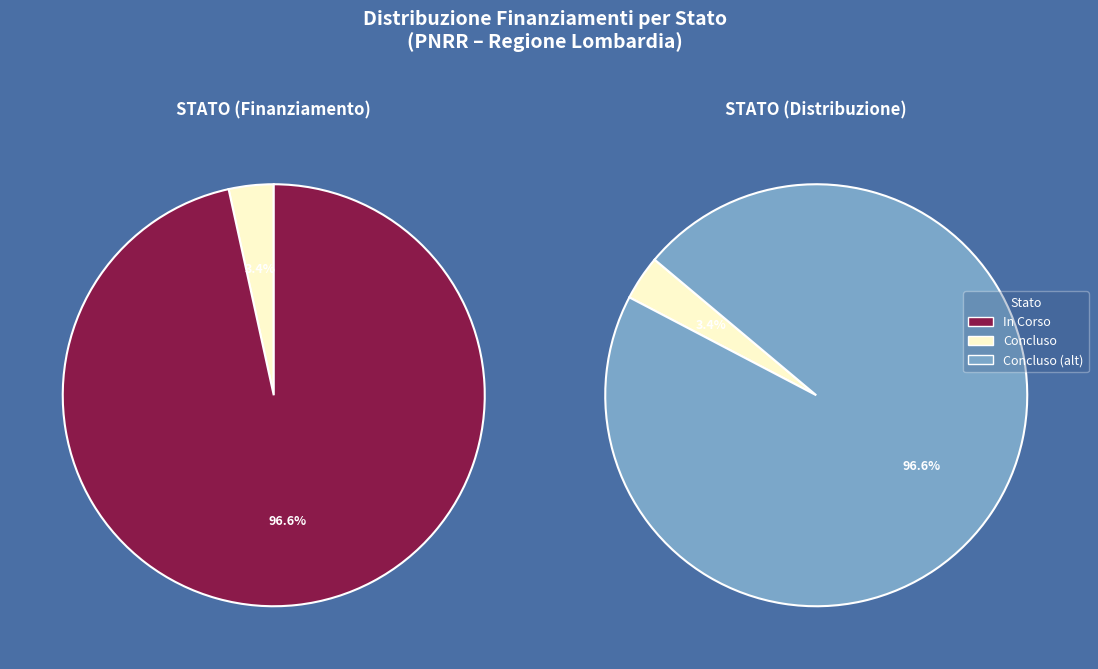

Does Concluso represent more than half of the total?

No